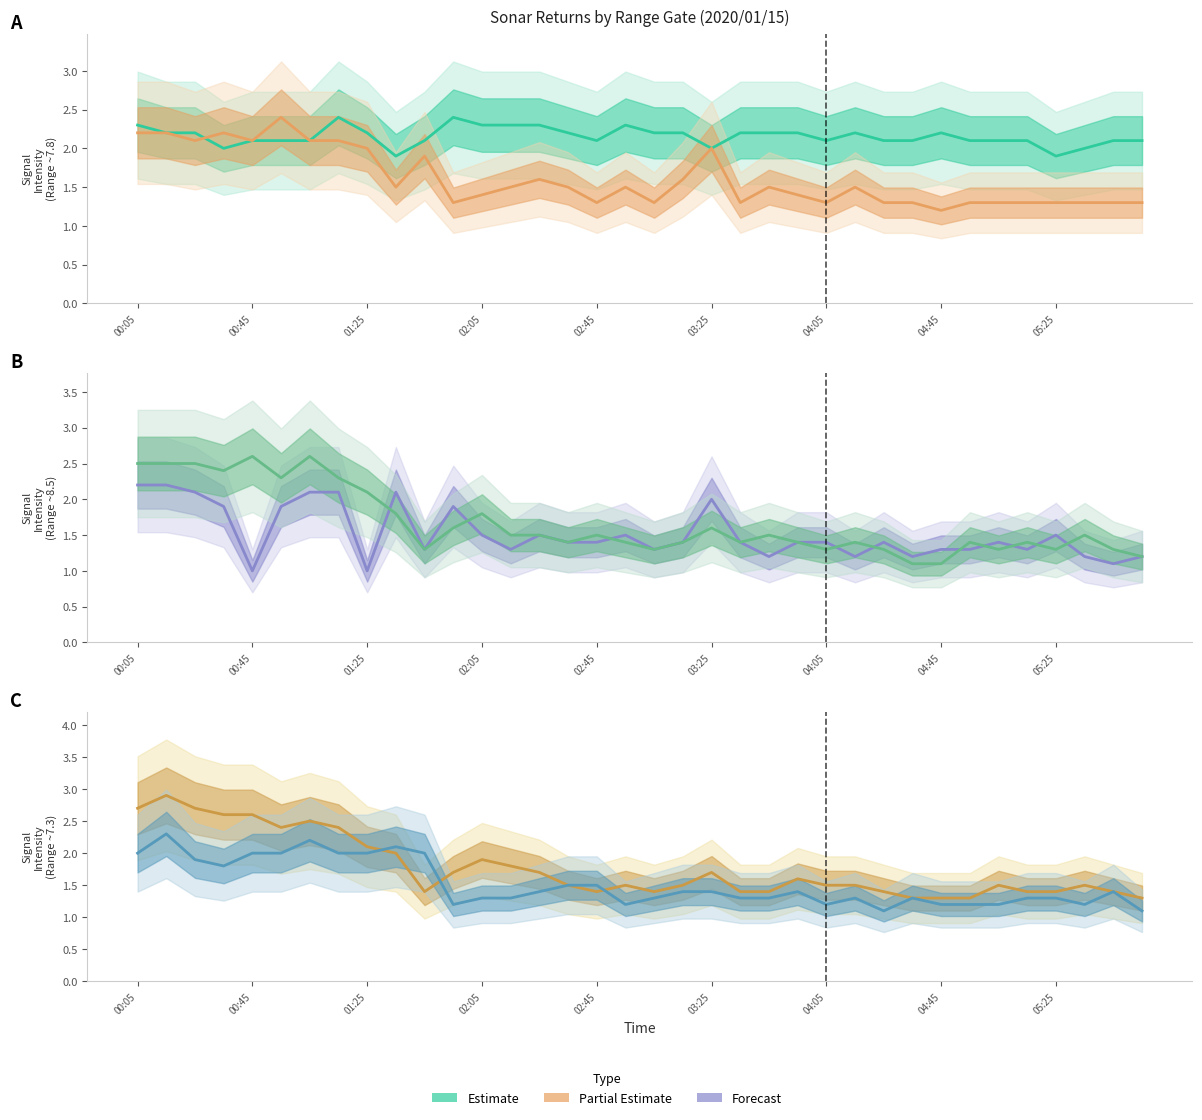

True or false:   6.727 has a value of 1.0 at 00:55.

False